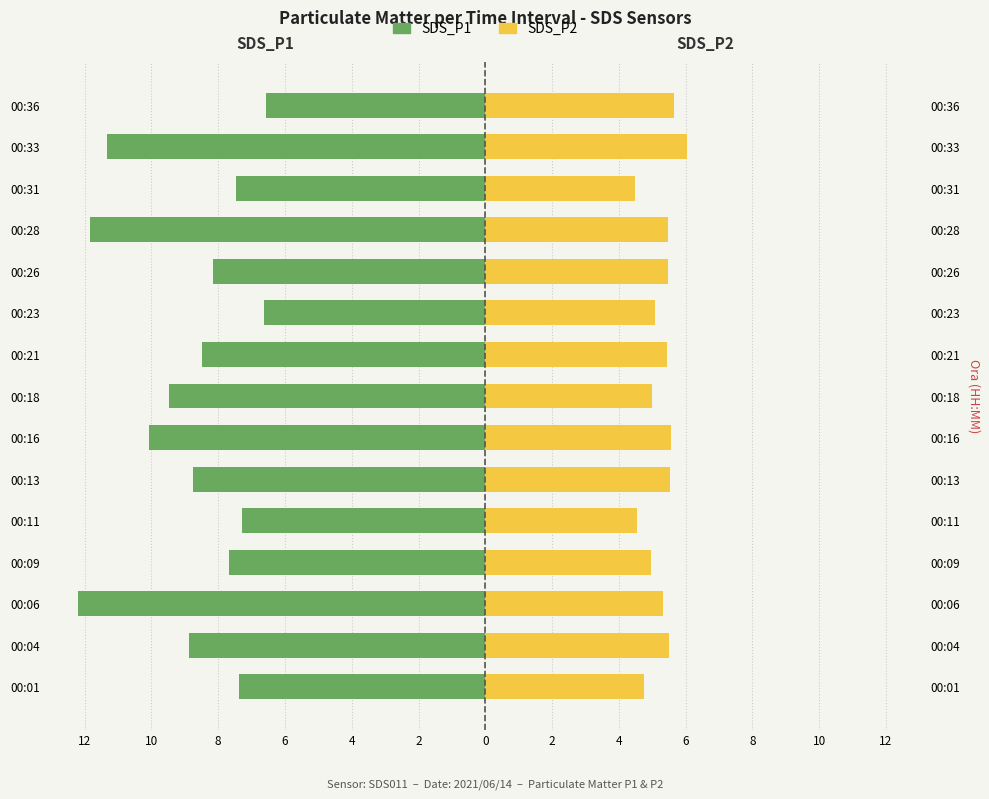

What is the total value across all series at 00:09?

-2.7